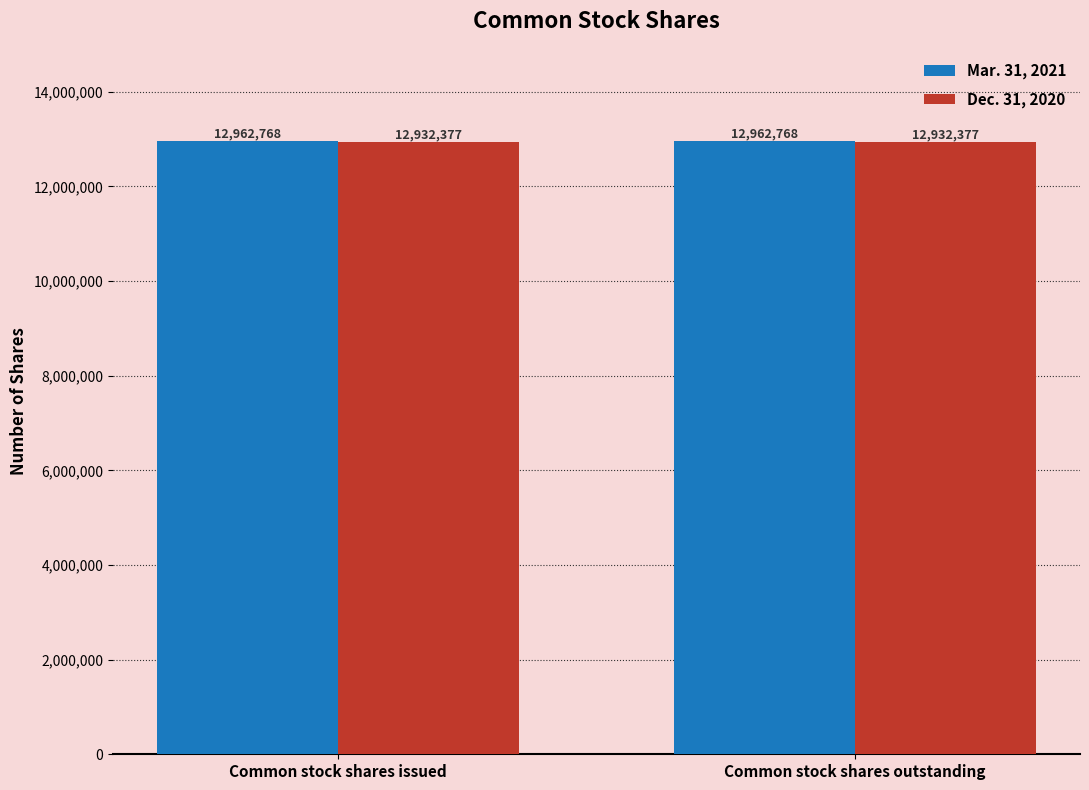

What is the sum of all Dec. 31, 2020 values?

25864754